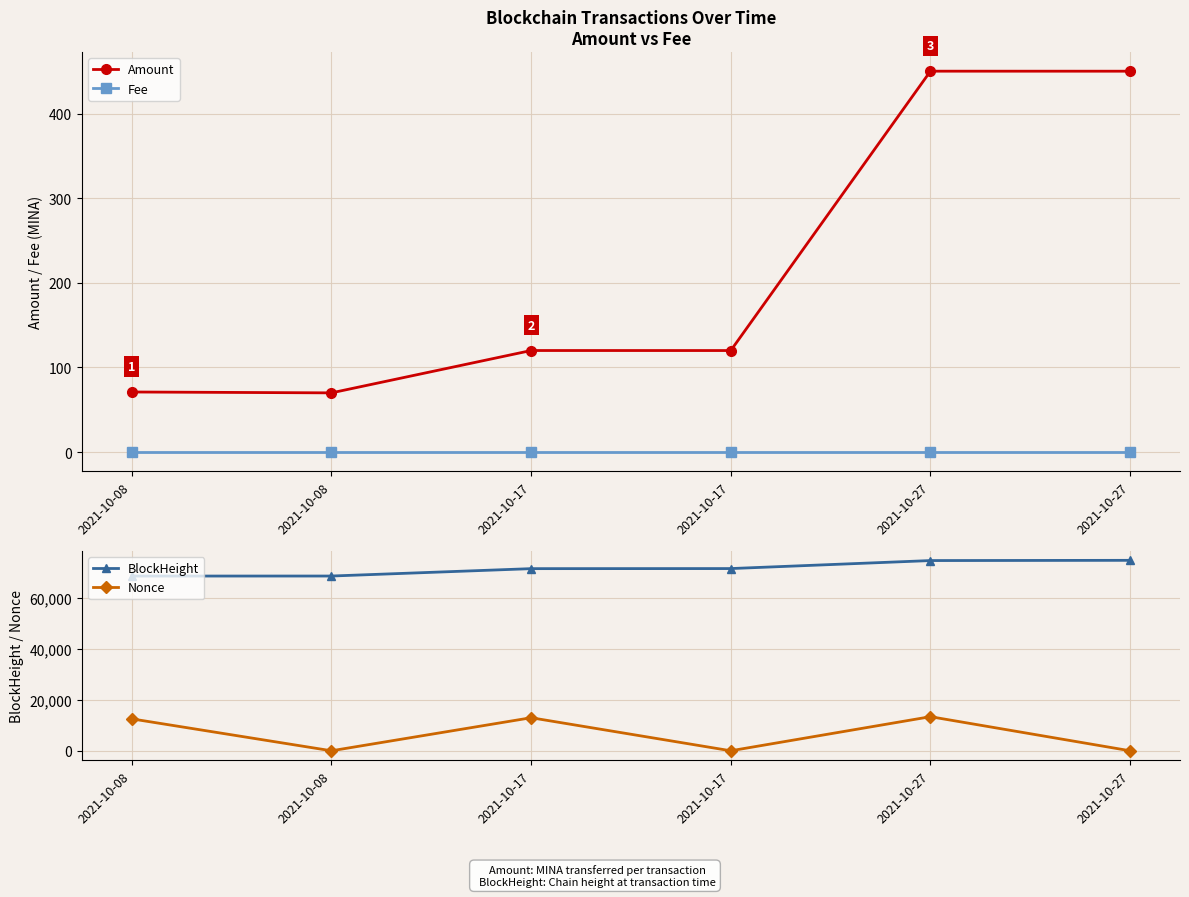

The Fee series shows 0.0 at 2021-10-17. True or false?

True